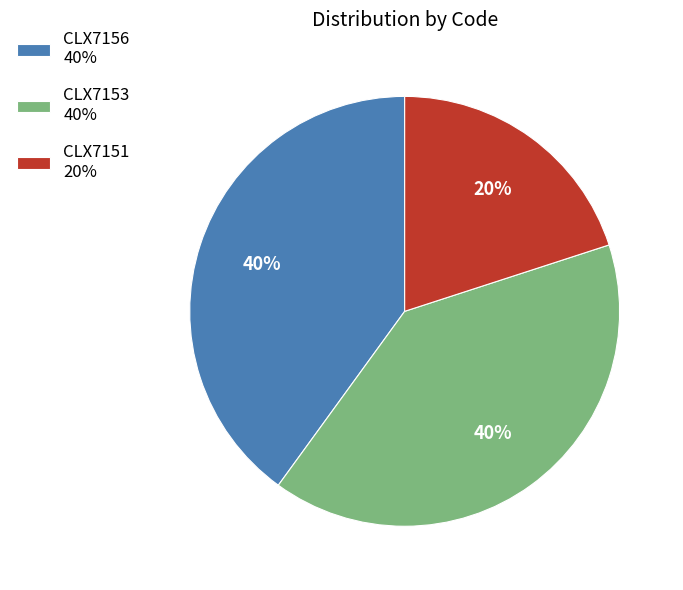

Combined, do CLX7151 and CLX7156 account for over 50%?

Yes